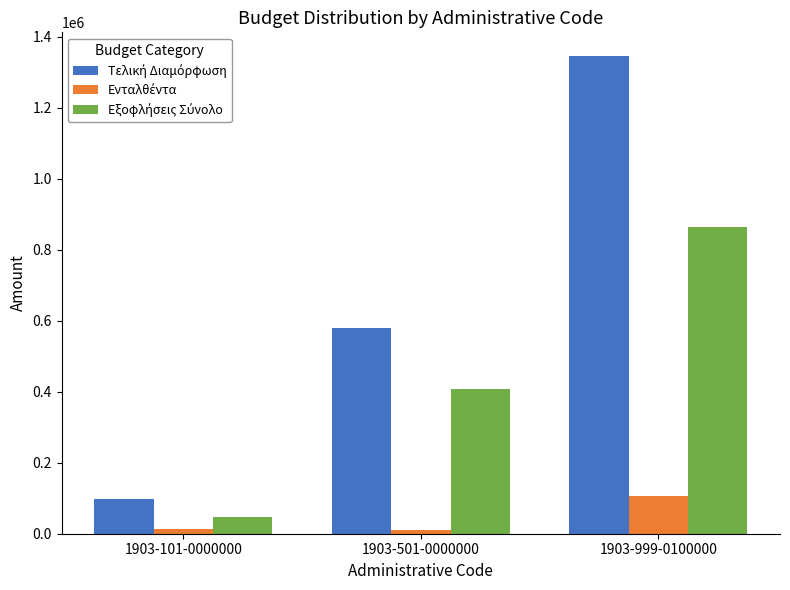

At which category is the sum across all series the highest?

1903-999-0100000